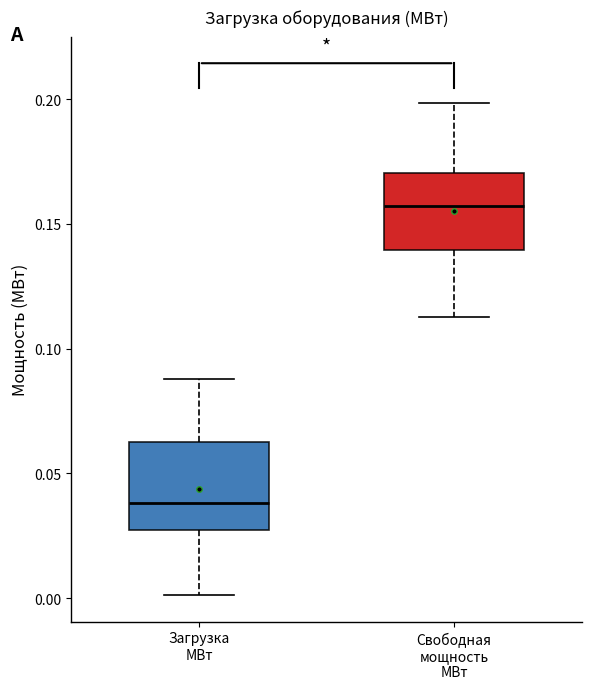

Reading left to right, transcribe this box plot: for each box, give where its median line is, the range the box spans, and where its two whiskers end, as read against the y-axis. The values are not printed on the chart, so give them approximately, as read against the axis.

Загрузка МВт: median 0.040, box 0.025 to 0.060, whiskers 0.000 to 0.090
Свободная мощность МВт: median 0.155, box 0.140 to 0.170, whiskers 0.115 to 0.200